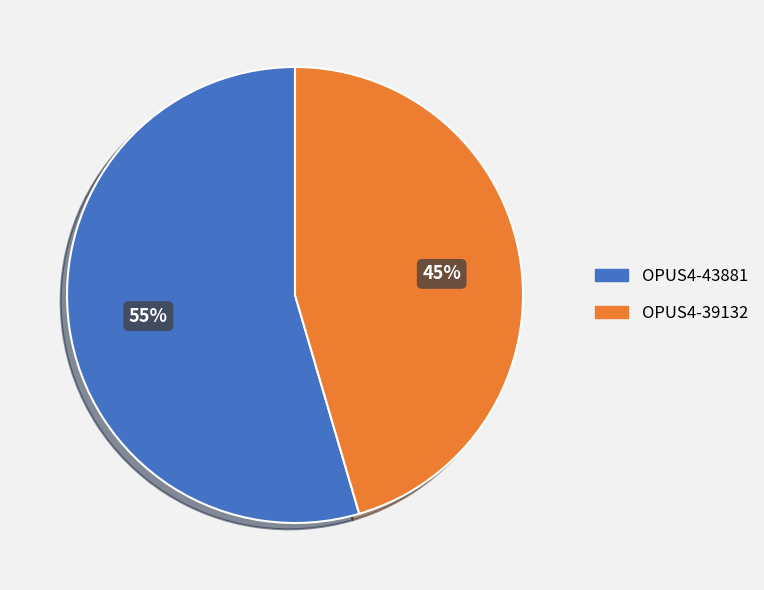

To the nearest percent, what is the combined percentage of OPUS4-43881 and OPUS4-39132?

100%